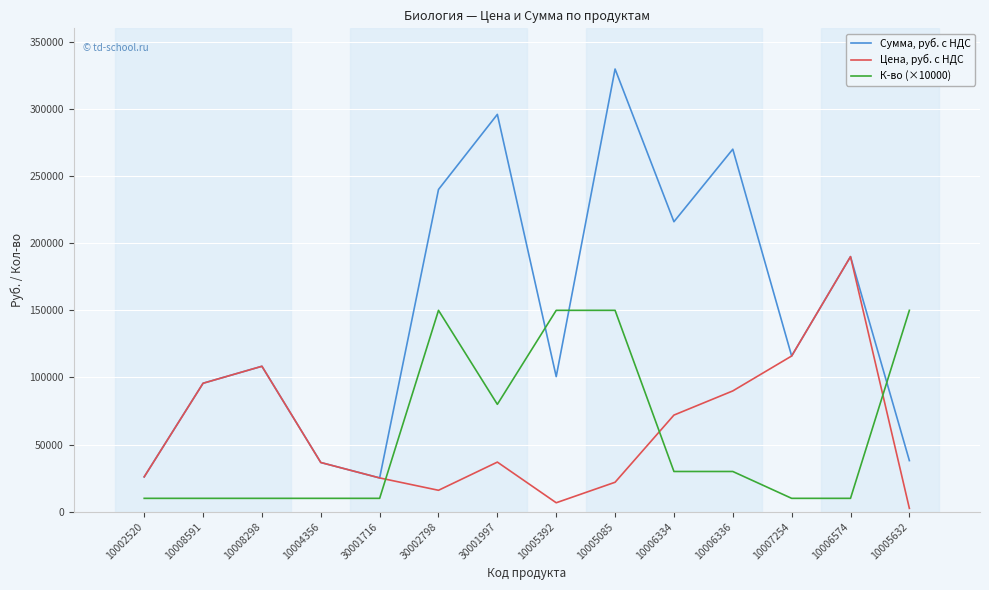

Which series has the largest range (max minus min)?

Сумма, руб. с НДС